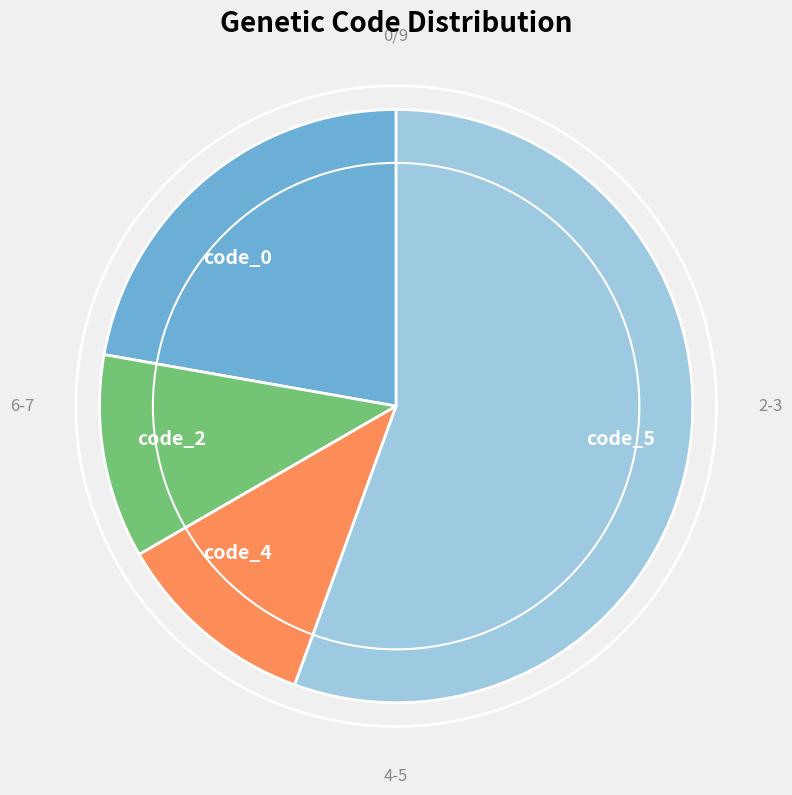

Which category has the biggest portion of the pie?

code_5